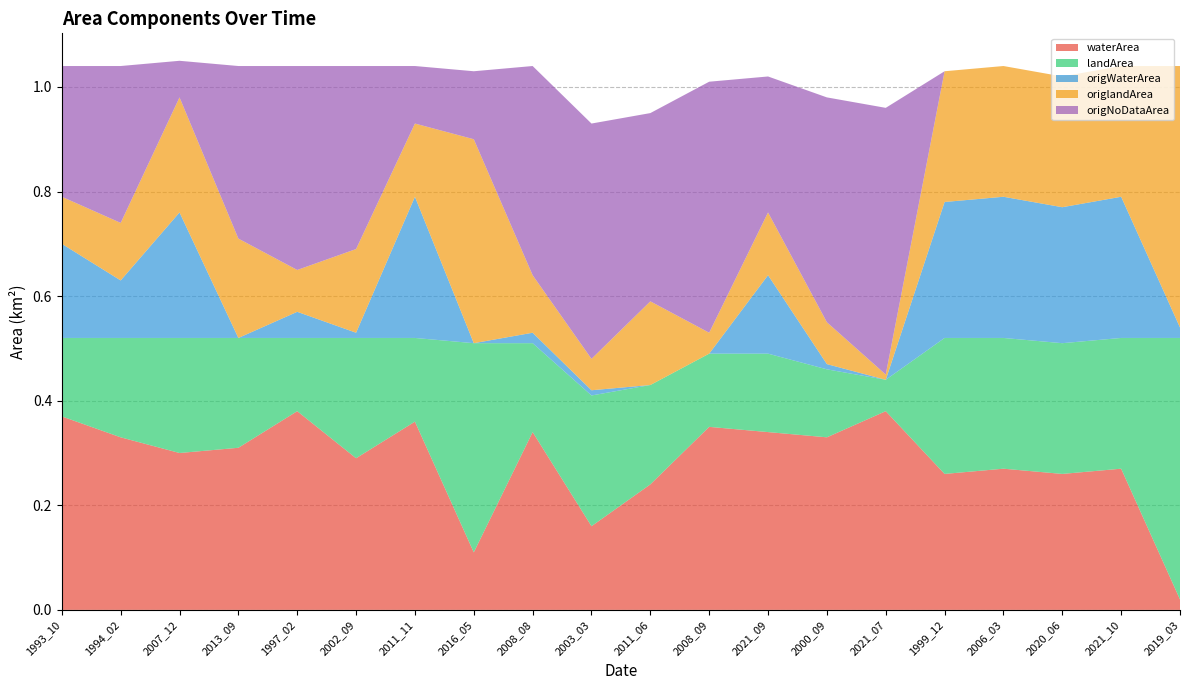

Reading left to right, what are all the values shown in this chart?

waterArea: 1993_10=0.4	1994_02=0.3	2007_12=0.3	2013_09=0.3	1997_02=0.4	2002_09=0.3	2011_11=0.4	2016_05=0.1	2008_08=0.3	2003_03=0.2	2011_06=0.2	2008_09=0.3	2021_09=0.3	2000_09=0.3	2021_07=0.4	1999_12=0.3	2006_03=0.3	2020_06=0.3	2021_10=0.3	2019_03=0.0
landArea: 1993_10=0.1	1994_02=0.2	2007_12=0.2	2013_09=0.2	1997_02=0.1	2002_09=0.2	2011_11=0.2	2016_05=0.4	2008_08=0.2	2003_03=0.2	2011_06=0.2	2008_09=0.1	2021_09=0.1	2000_09=0.1	2021_07=0.1	1999_12=0.3	2006_03=0.2	2020_06=0.2	2021_10=0.2	2019_03=0.5
origWaterArea: 1993_10=0.2	1994_02=0.1	2007_12=0.2	2013_09=0.0	1997_02=0.1	2002_09=0.0	2011_11=0.3	2016_05=0.0	2008_08=0.0	2003_03=0.0	2011_06=0.0	2008_09=0.0	2021_09=0.1	2000_09=0.0	2021_07=0.0	1999_12=0.3	2006_03=0.3	2020_06=0.3	2021_10=0.3	2019_03=0.0
origlandArea: 1993_10=0.1	1994_02=0.1	2007_12=0.2	2013_09=0.2	1997_02=0.1	2002_09=0.2	2011_11=0.1	2016_05=0.4	2008_08=0.1	2003_03=0.1	2011_06=0.2	2008_09=0.0	2021_09=0.1	2000_09=0.1	2021_07=0.0	1999_12=0.2	2006_03=0.2	2020_06=0.2	2021_10=0.2	2019_03=0.5
origNoDataArea: 1993_10=0.2	1994_02=0.3	2007_12=0.1	2013_09=0.3	1997_02=0.4	2002_09=0.3	2011_11=0.1	2016_05=0.1	2008_08=0.4	2003_03=0.5	2011_06=0.4	2008_09=0.5	2021_09=0.3	2000_09=0.4	2021_07=0.5	1999_12=0.0	2006_03=0.0	2020_06=0.0	2021_10=0.0	2019_03=0.0